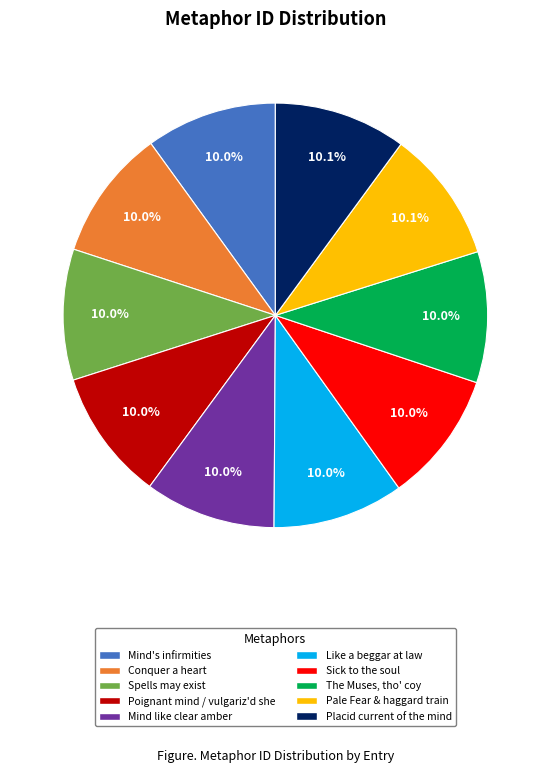

Count the number of slices in the pie.

10